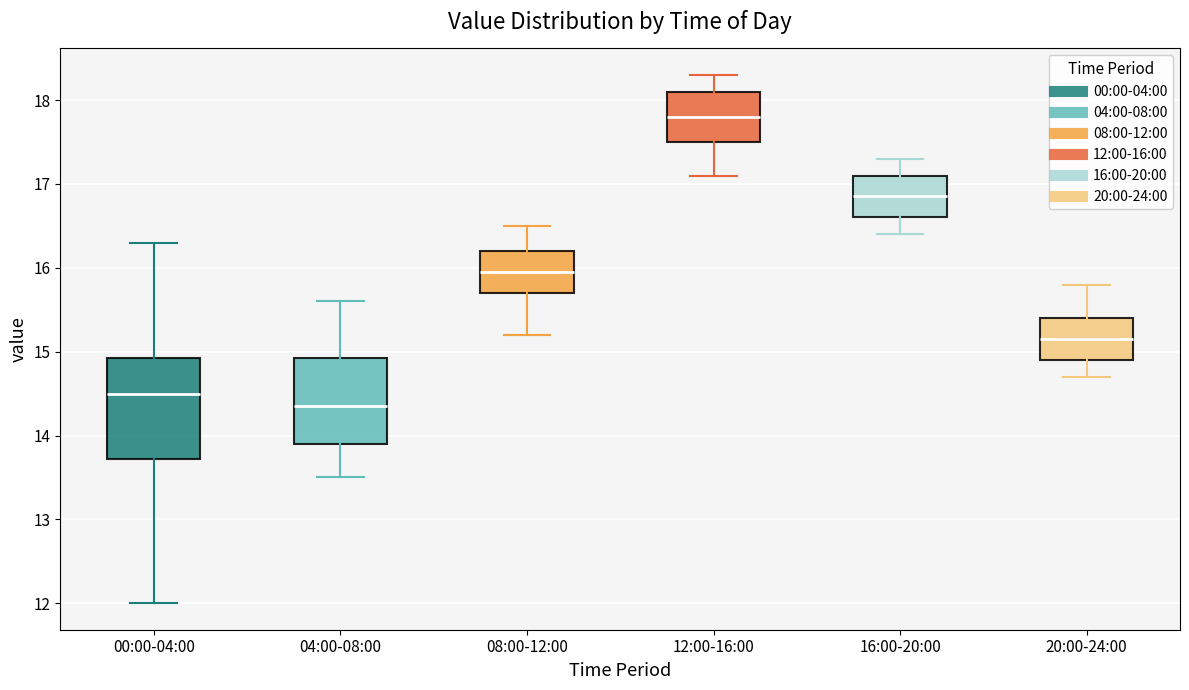

Reading left to right, transcribe this box plot: for each box, give where its median line is, the range the box spans, and where its two whiskers end, as read against the y-axis. The values are not printed on the chart, so give them approximately, as read against the axis.

00:00-04:00: median 14.5, box 13.7 to 14.9, whiskers 12.0 to 16.3
04:00-08:00: median 14.4, box 13.9 to 14.9, whiskers 13.5 to 15.6
08:00-12:00: median 16.0, box 15.7 to 16.2, whiskers 15.2 to 16.5
12:00-16:00: median 17.8, box 17.5 to 18.1, whiskers 17.1 to 18.3
16:00-20:00: median 16.9, box 16.6 to 17.1, whiskers 16.4 to 17.3
20:00-24:00: median 15.2, box 14.9 to 15.4, whiskers 14.7 to 15.8